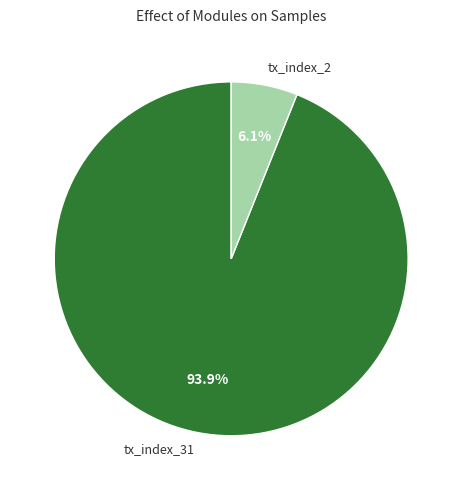

To the nearest percent, what is the combined percentage of tx_index_31 and tx_index_2?

100%